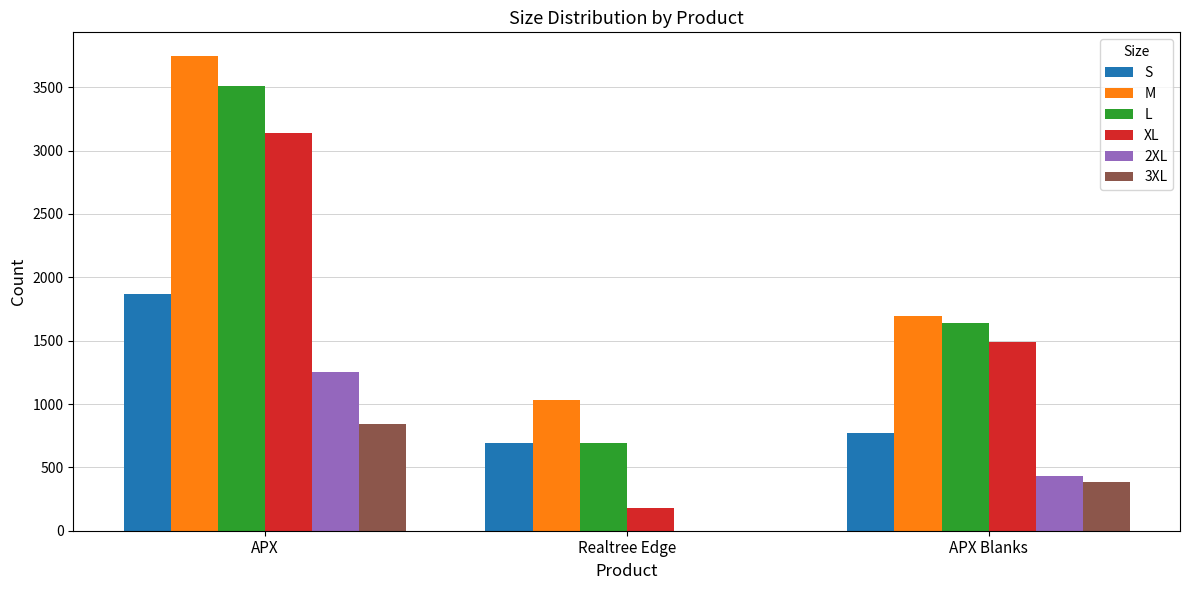

Reading right to left, transcribe all the data shown in this chart.

S: APX Blanks=772	Realtree Edge=693	APX=1870
M: APX Blanks=1693	Realtree Edge=1035	APX=3746
L: APX Blanks=1639	Realtree Edge=689	APX=3509
XL: APX Blanks=1493	Realtree Edge=176	APX=3141
2XL: APX Blanks=432	Realtree Edge=1	APX=1256
3XL: APX Blanks=382	Realtree Edge=0	APX=839